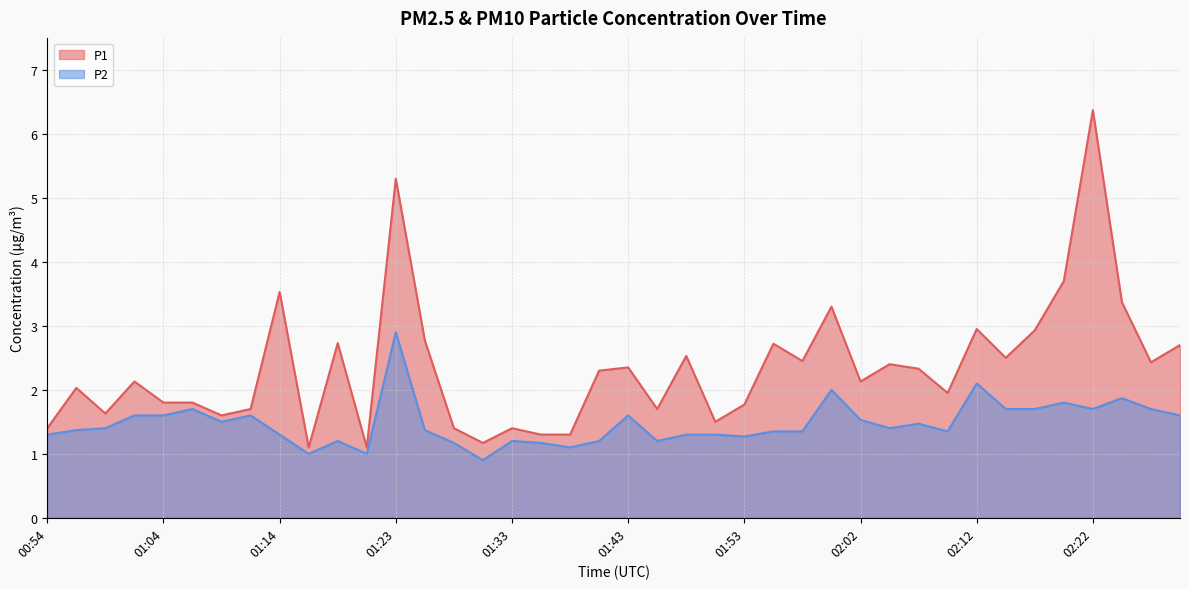

Which series has the largest total across all categories?

P1